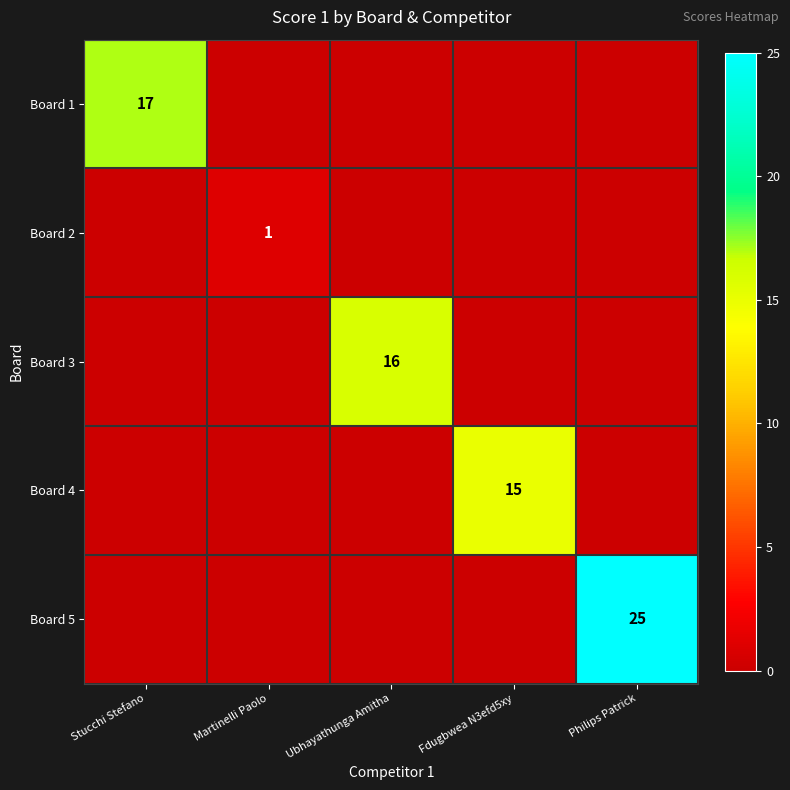

The value of Board 5 at Philips Patrick is 25. True or false?

True